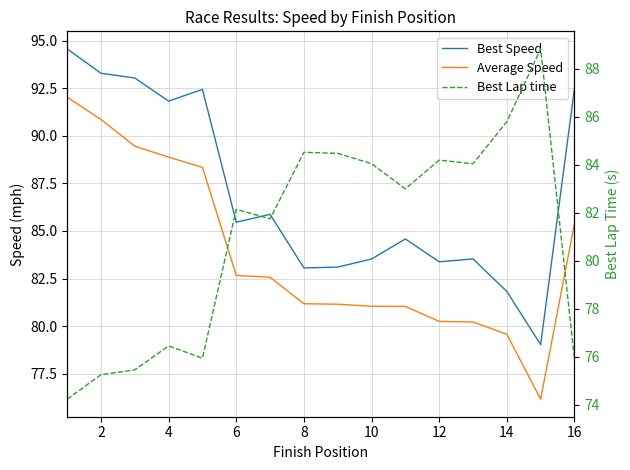

How many series are shown in this chart?

3